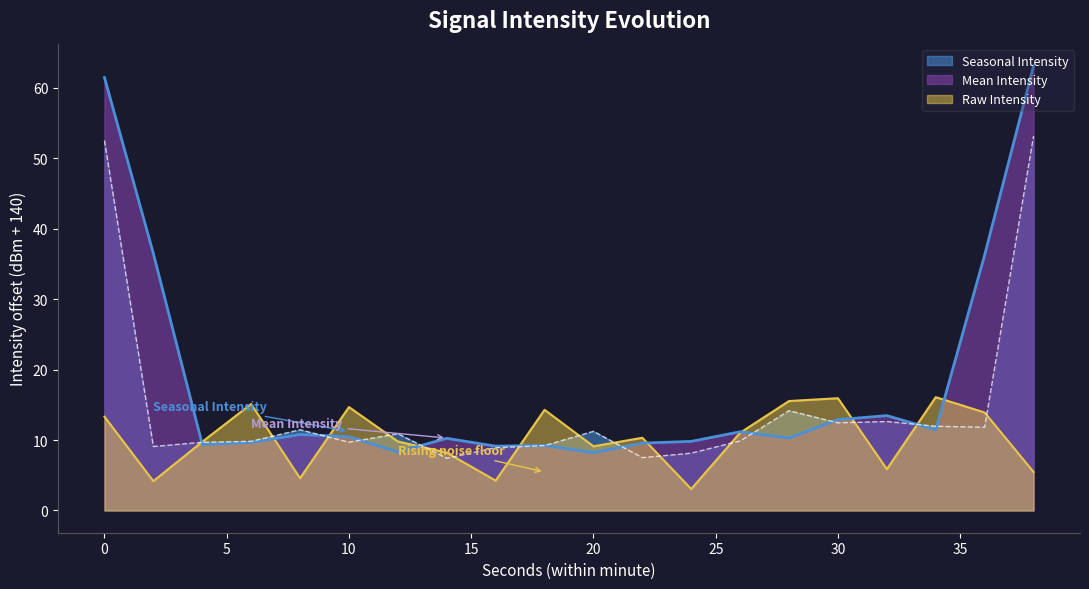

What is the difference between the values at 0 and 38?

7.9